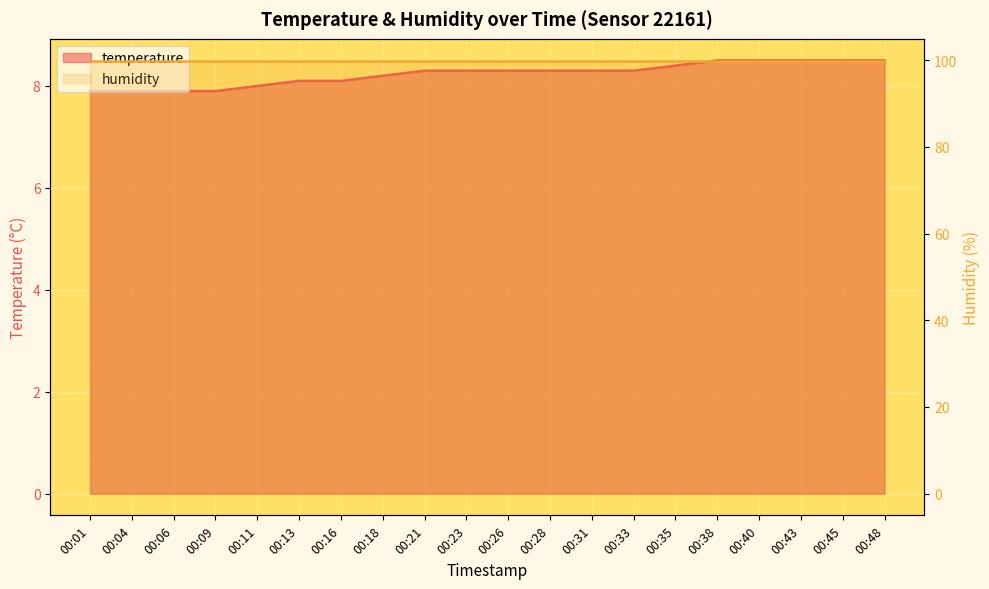

The chart shows a value of 8.2 at 00:18. True or false?

True